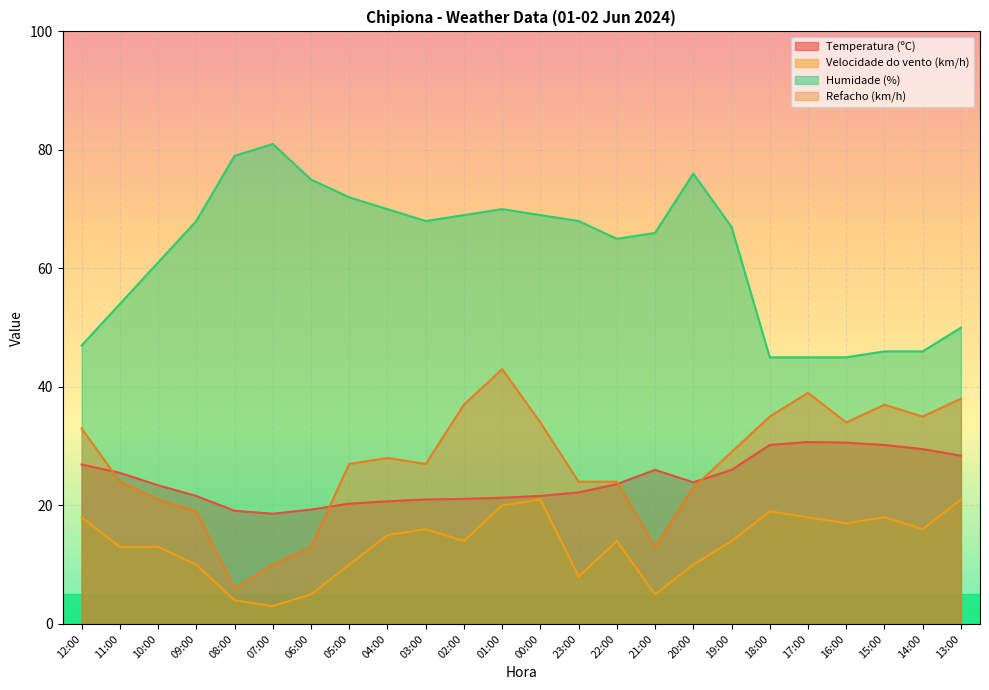

What are all the series names shown in the legend?

Temperatura (ºC), Velocidade do vento (km/h), Humidade (%), Refacho (km/h)